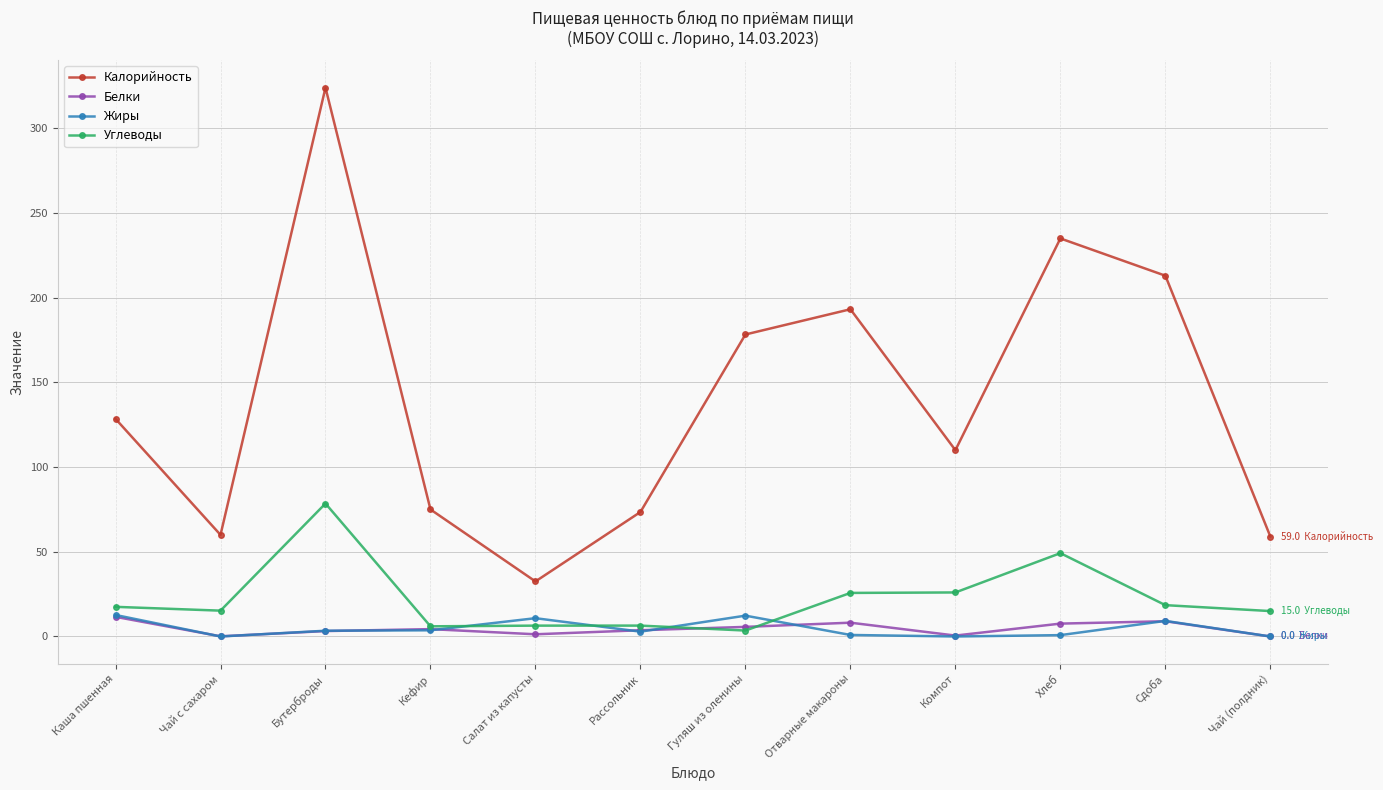

What is the total value across all series at Бутерброды?

409.1